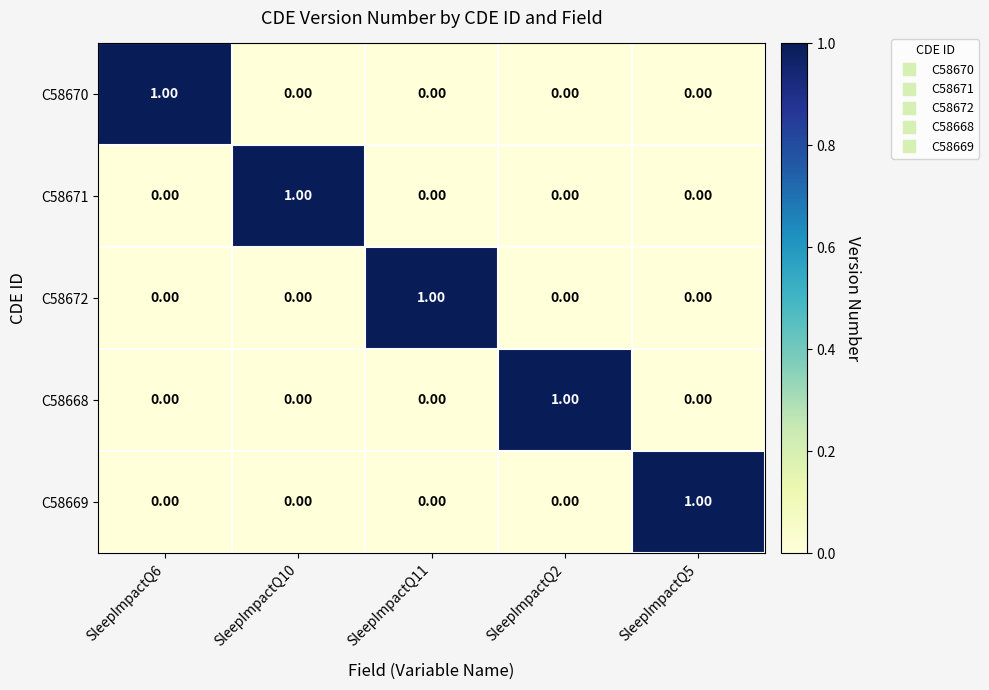

At how many categories does at least one series exceed 0?

5